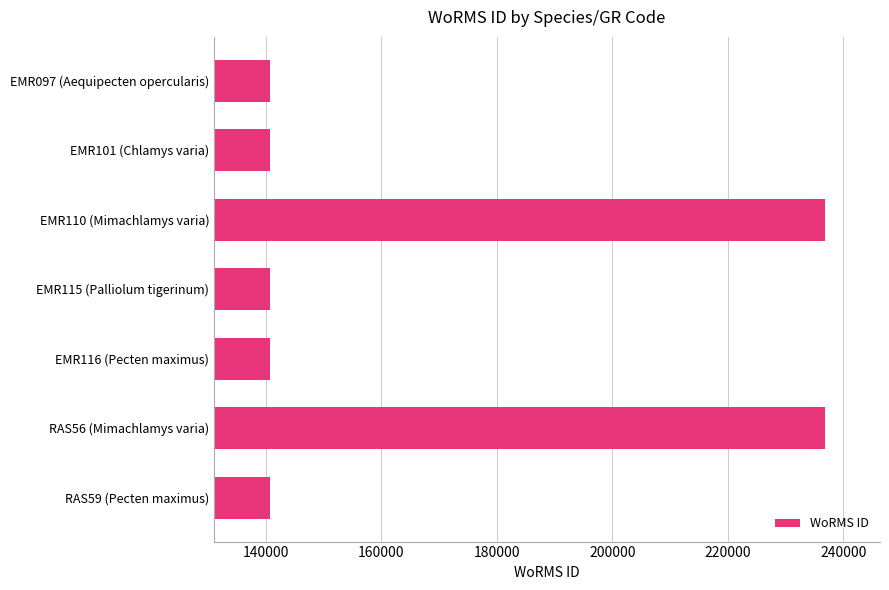

What is the maximum value shown in the chart?

236719